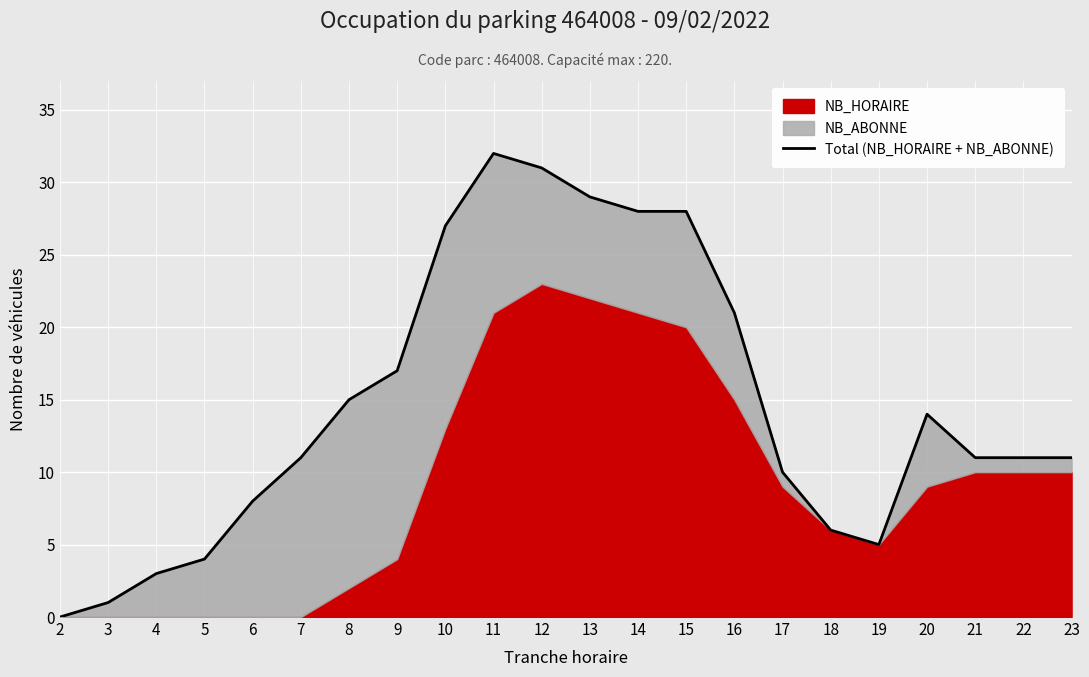

What is the sum of the values at 22 and 11?

43